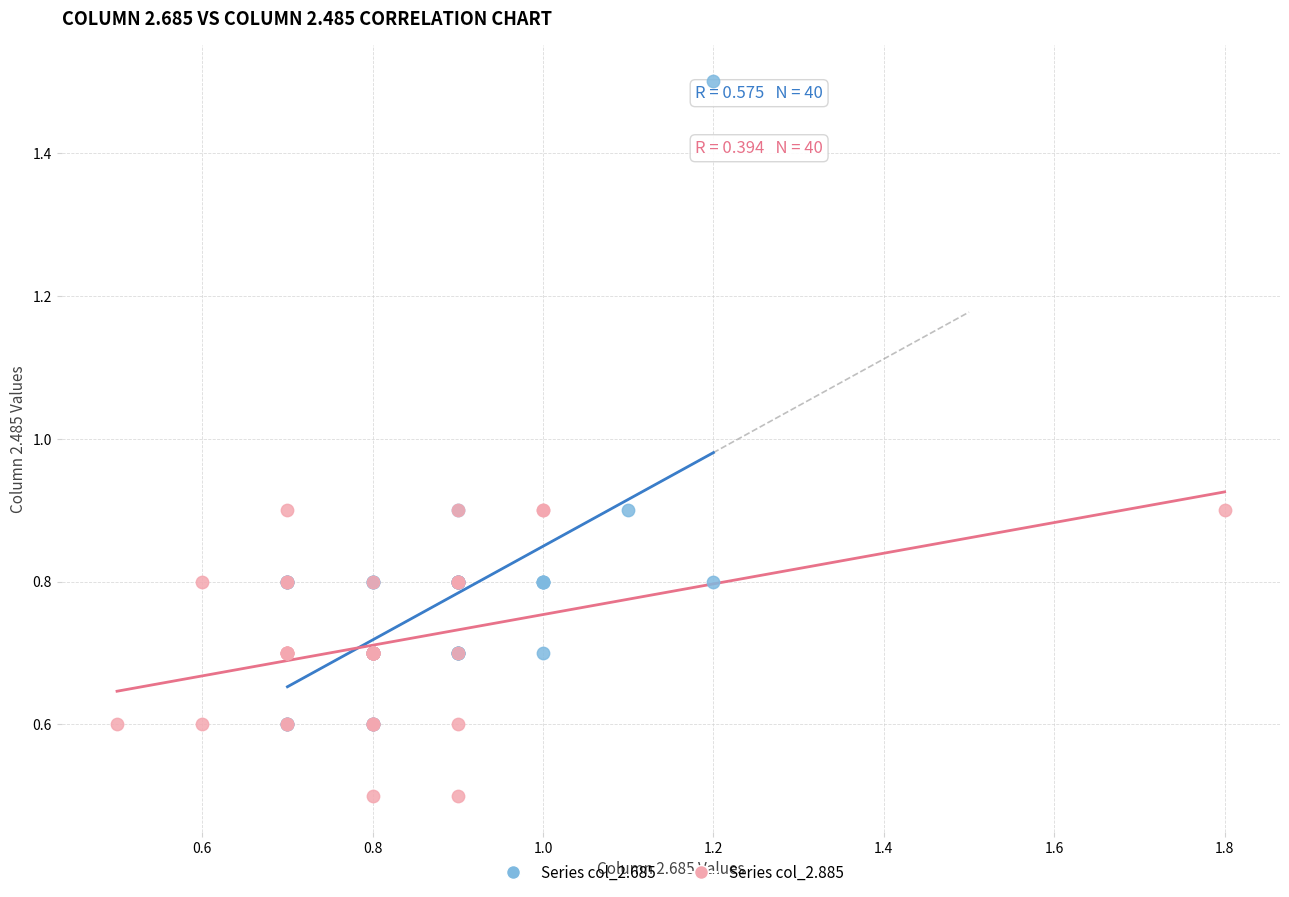

Which series reaches the maximum Y coordinate?

Series col_2.685